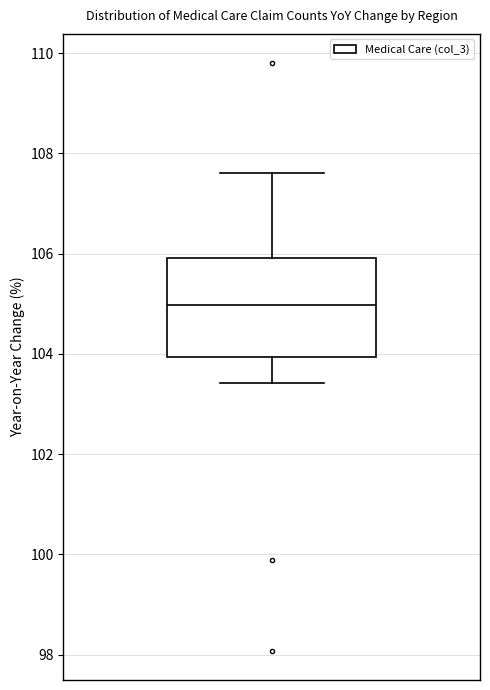

Transcribe this box plot: give where the median line is, the range the box spans, and where the two whiskers end, as read against the y-axis. The values are not printed on the chart, so give them approximately, as read against the axis.

median 105.0, box 104.0 to 106.0, whiskers 103.4 to 107.6